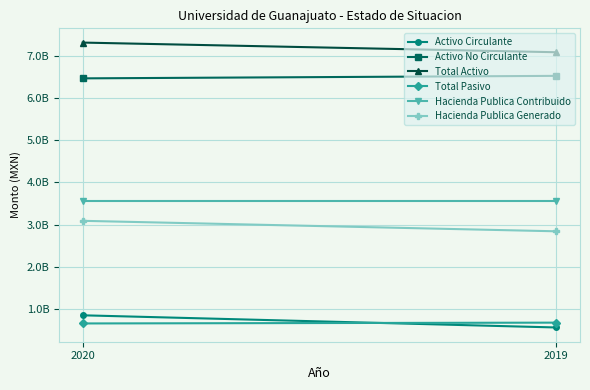

What is the maximum value for Activo No Circulante?

6523002444